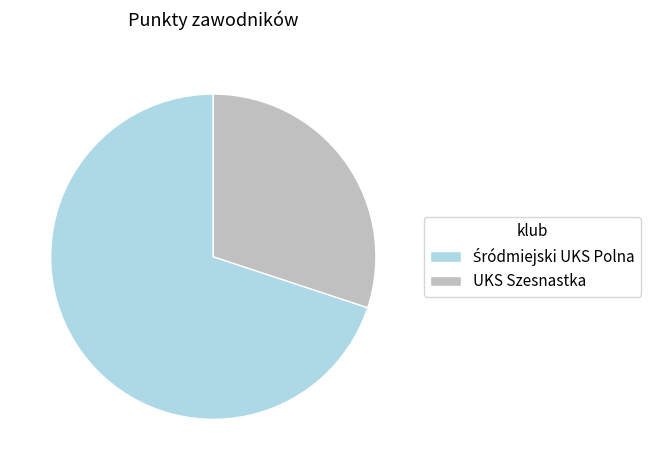

Which slice is the smallest?

UKS Szesnastka